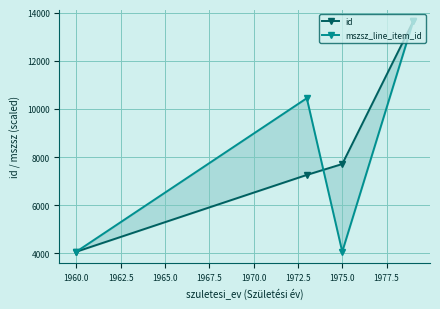

How many mszsz_line_item_id values are between 4074 and 13633?

4